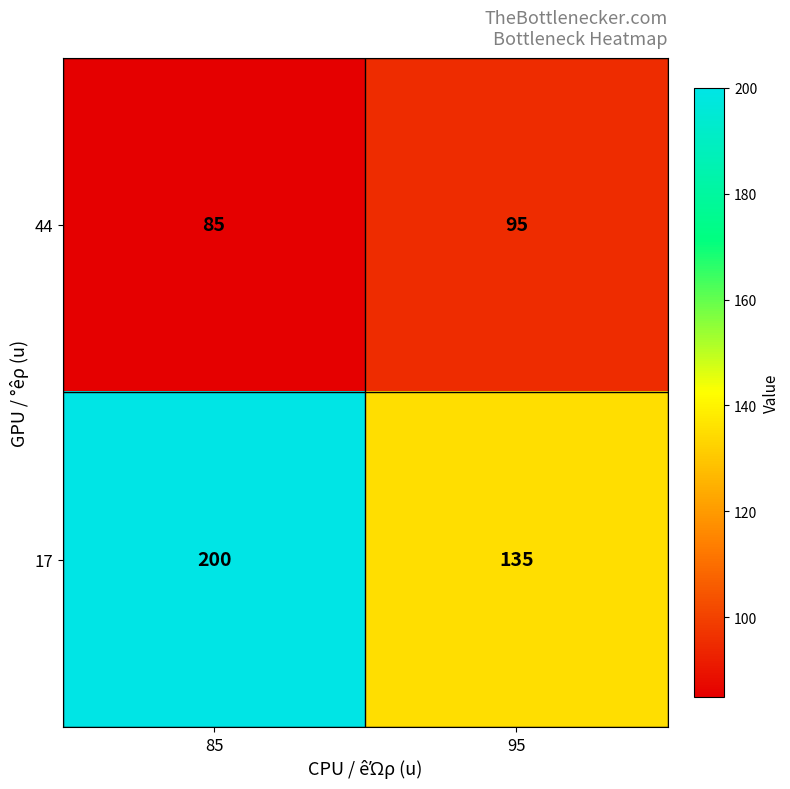

What is the difference between the 44 values at 85 and 95?

10